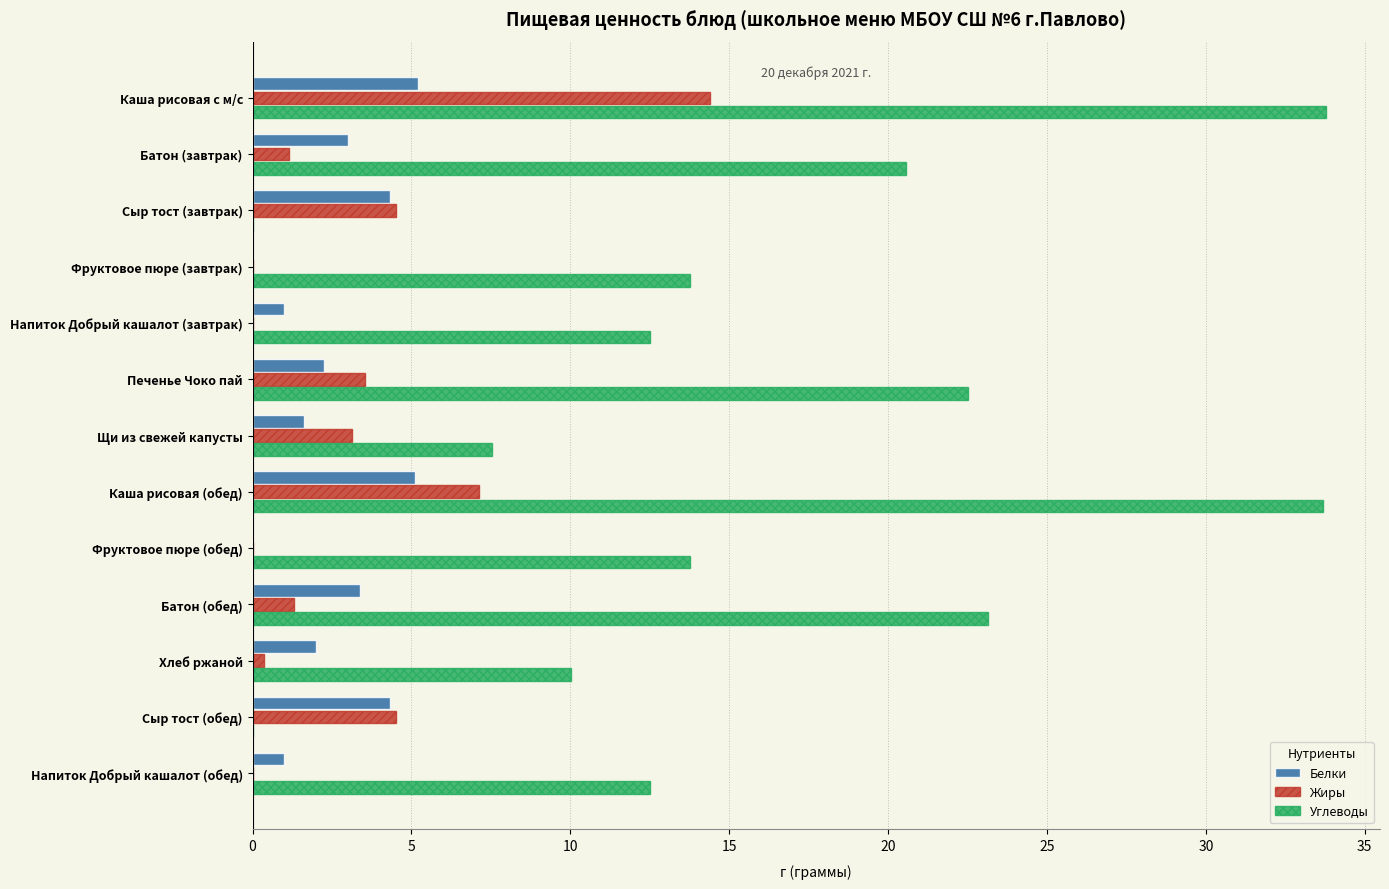

The value of Жиры at Каша рисовая с м/с is 24.2. True or false?

False